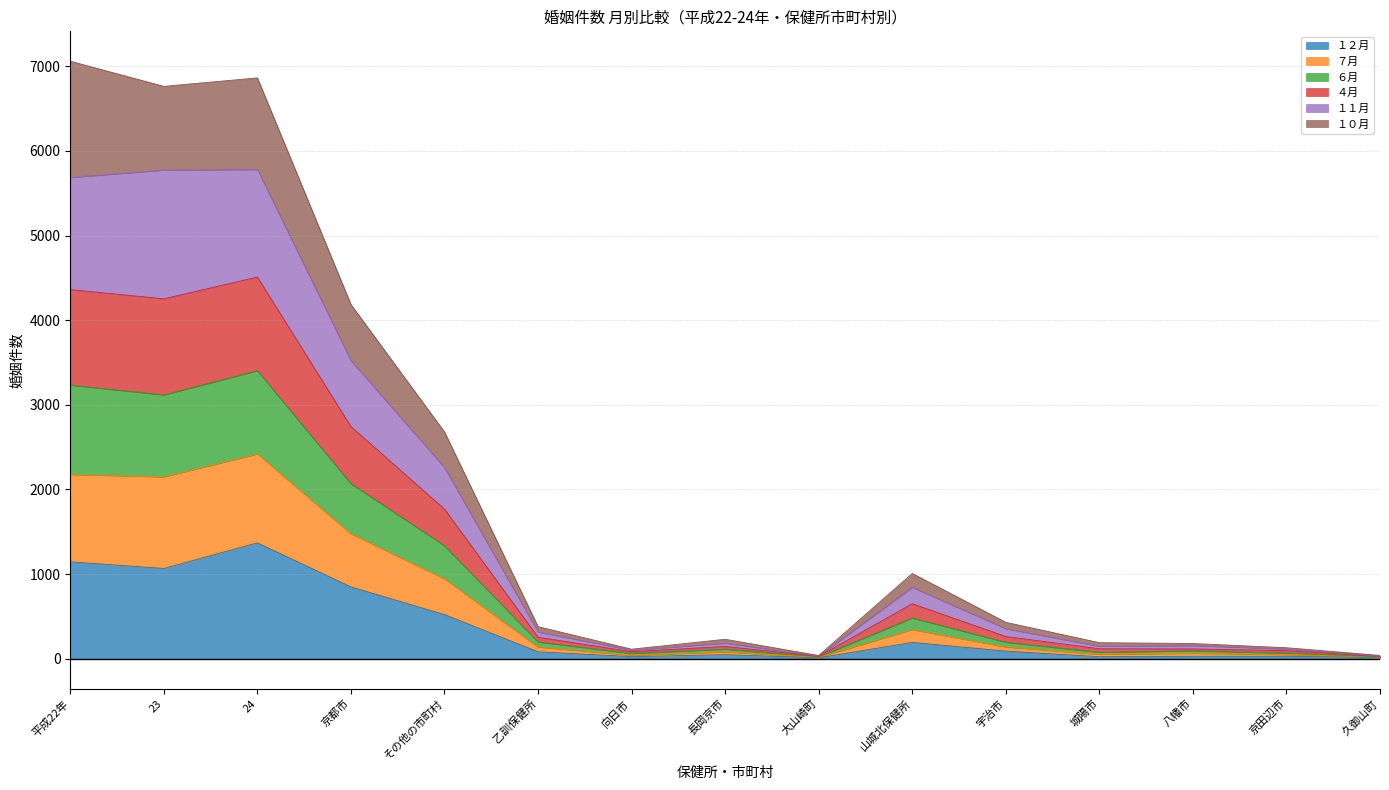

What is the total value across all series at 京都市?

4185